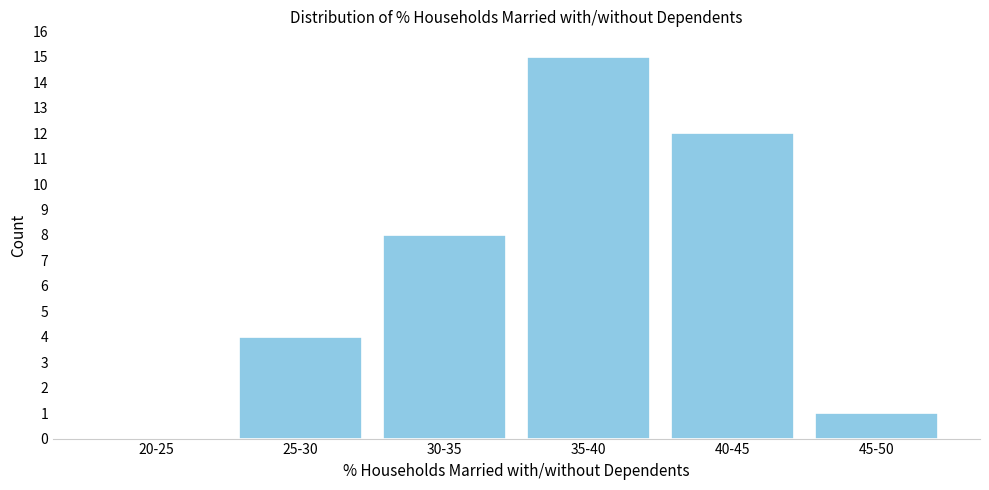

Reading left to right, what are all the values shown in this chart?

20-25=0	25-30=4	30-35=8	35-40=15	40-45=12	45-50=1